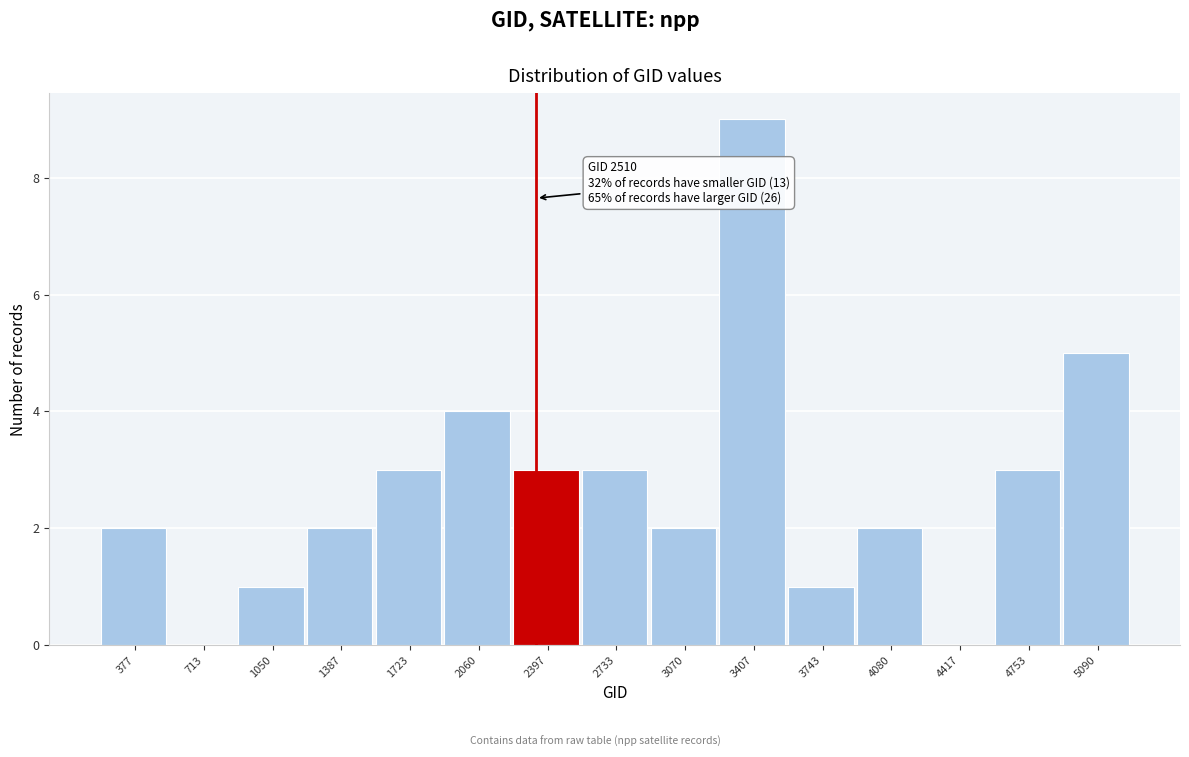

Reading left to right, transcribe all the data shown in this chart.

377=2	713=0	1050=1	1387=2	1723=3	2060=4	2397=3	2733=3	3070=2	3407=9	3743=1	4080=2	4417=0	4753=3	5090=5